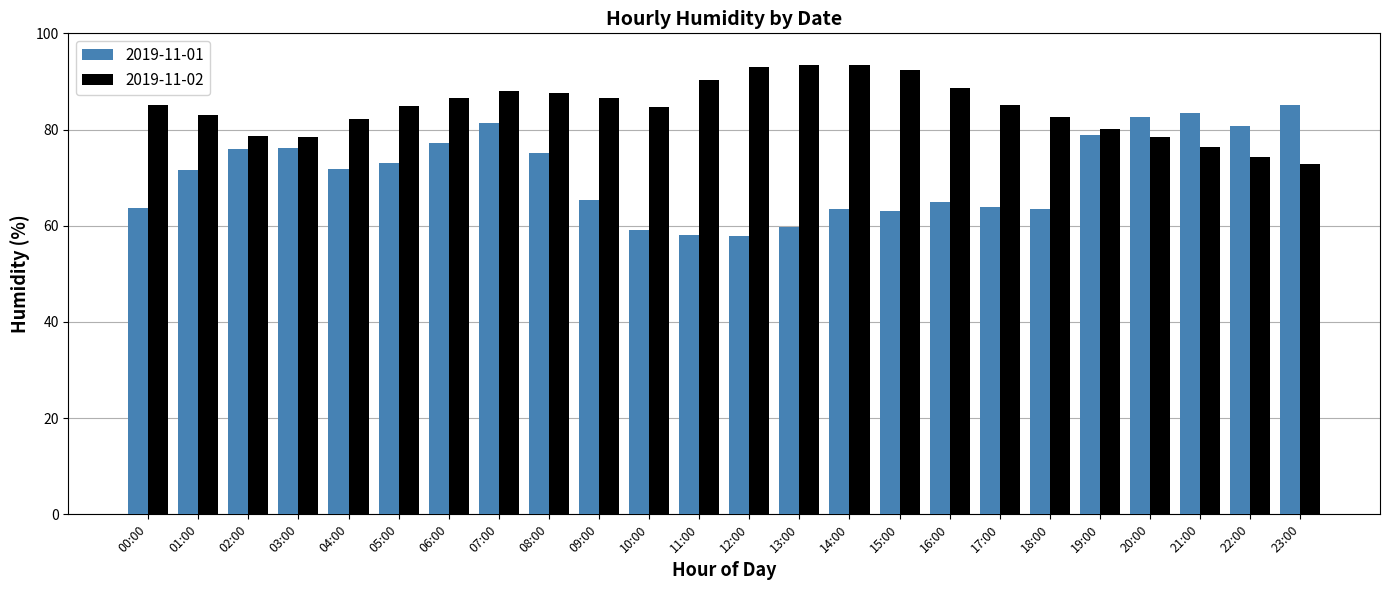

Does the chart contain stacked bars?

No